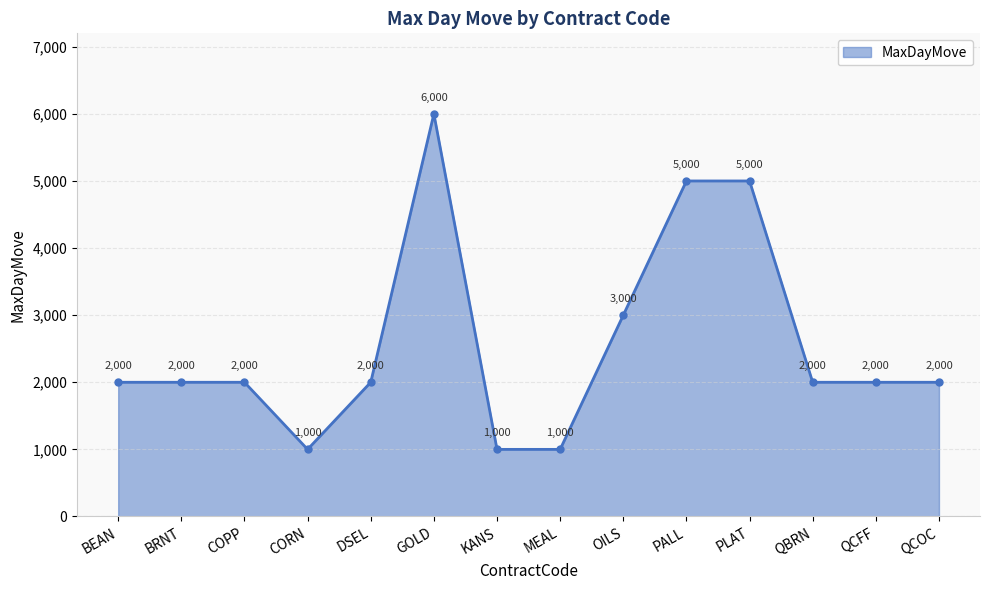

What is the label of the 2nd point from the right?

QCFF